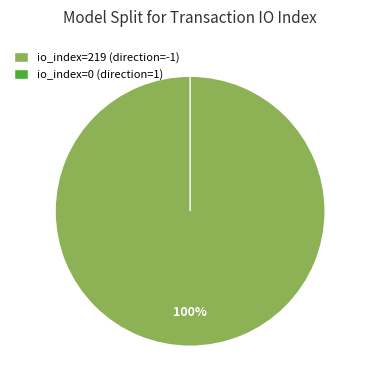

What percentage is NOT represented by io_index=0 (direction=1)?

100.0%